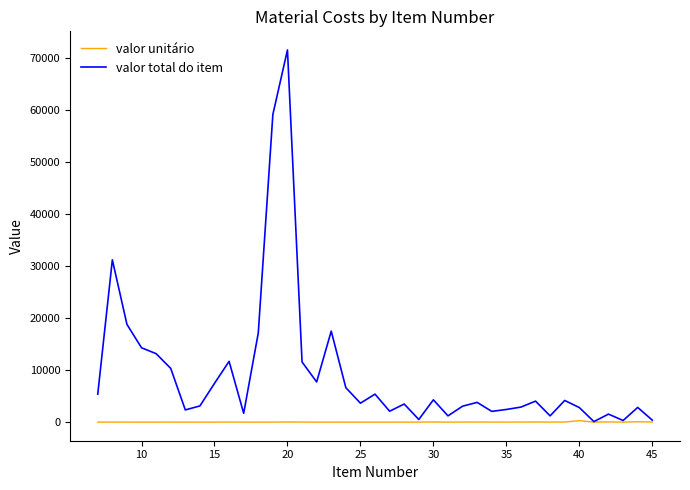

Which series has the largest total across all categories?

valor total do item